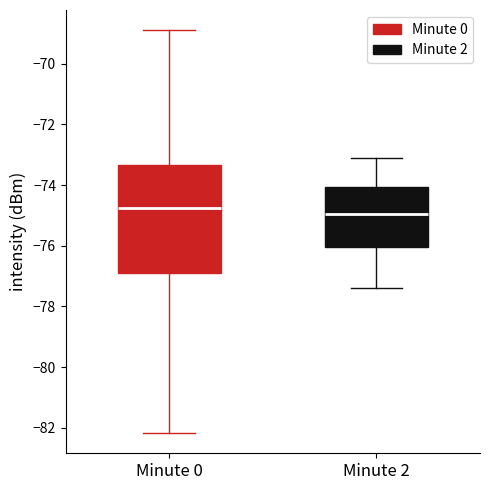

Reading left to right, read every box against the y-axis: the position of its median line, the range the box covers, and the ends of its whiskers. The values are not printed on the chart, so give them approximately, as read against the axis.

Minute 0: median -74.8, box -77.0 to -73.4, whiskers -82.2 to -68.8
Minute 2: median -75.0, box -76.0 to -74.0, whiskers -77.4 to -73.0